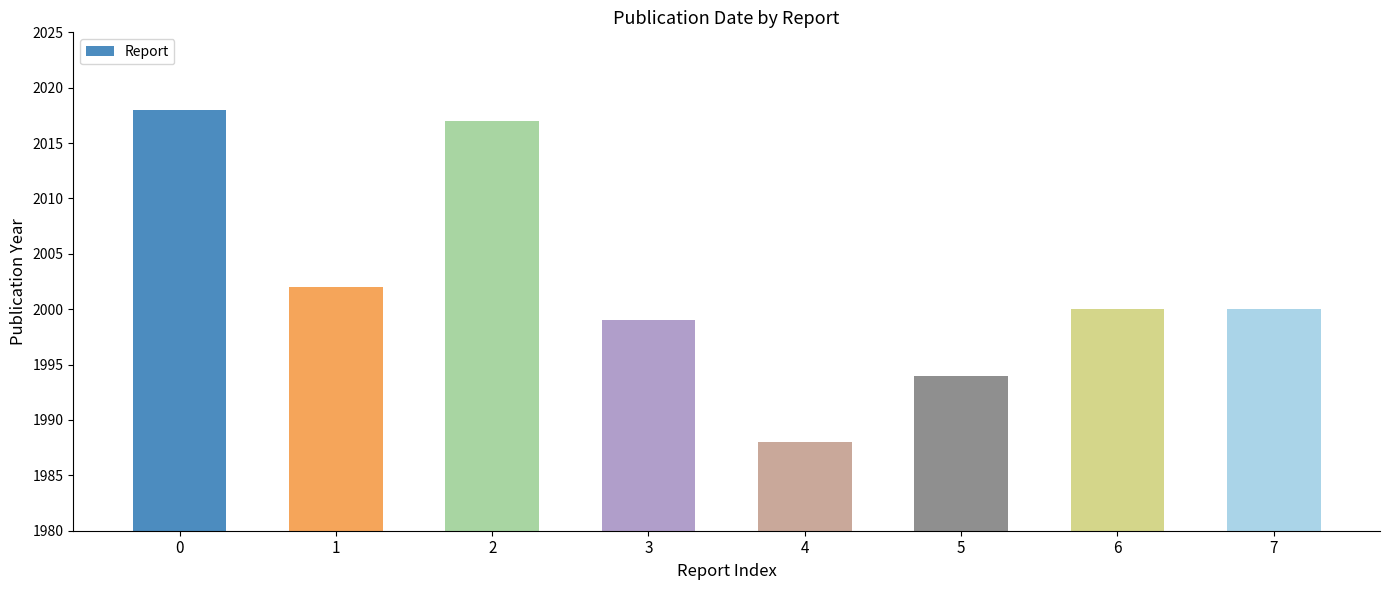

Reading right to left, extract all data points from this chart.

Walleye Vision=2000	Walleye and Spawning Habitat=2000	Geochemistry of Lake Trout=1994	Minden District Fisheries=1988	Long-term Scientific=1999	Horseshoe Lake Seasonal=2017	County of Haliburton=2002	Biological Productivity=2018